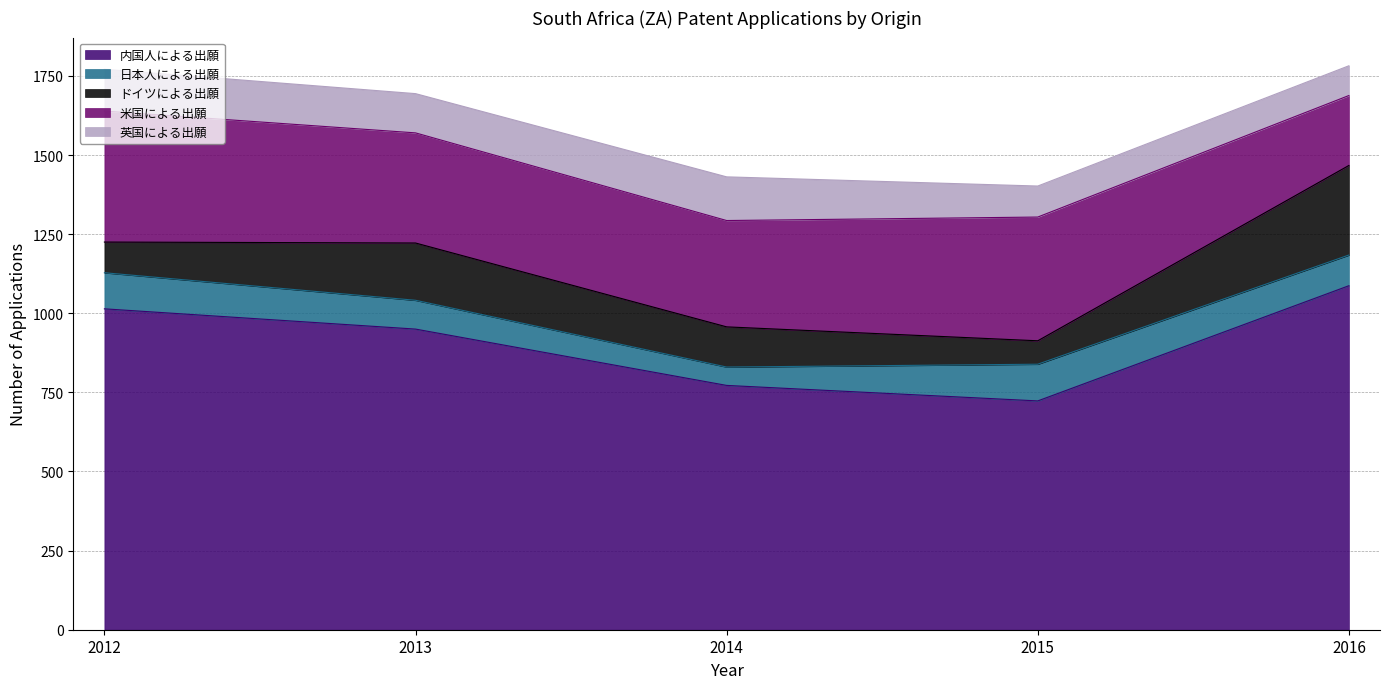

What is the sum of the 英国による出願 values at 2016 and 2012?

226